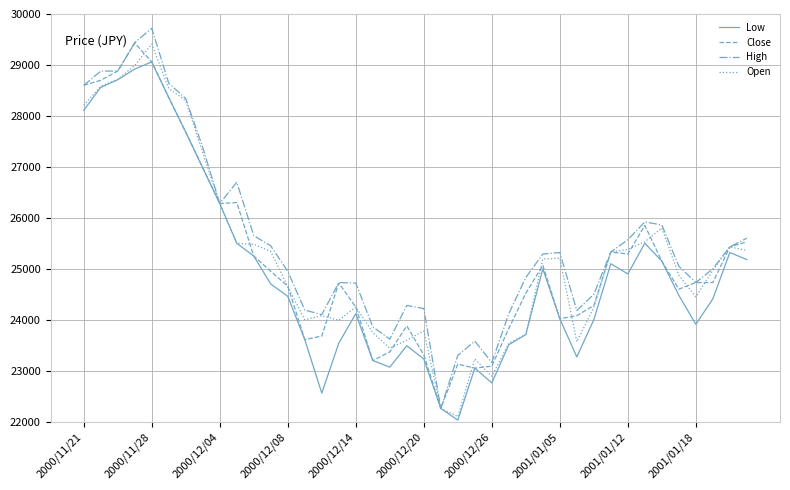

What is the smallest value displayed?

22030